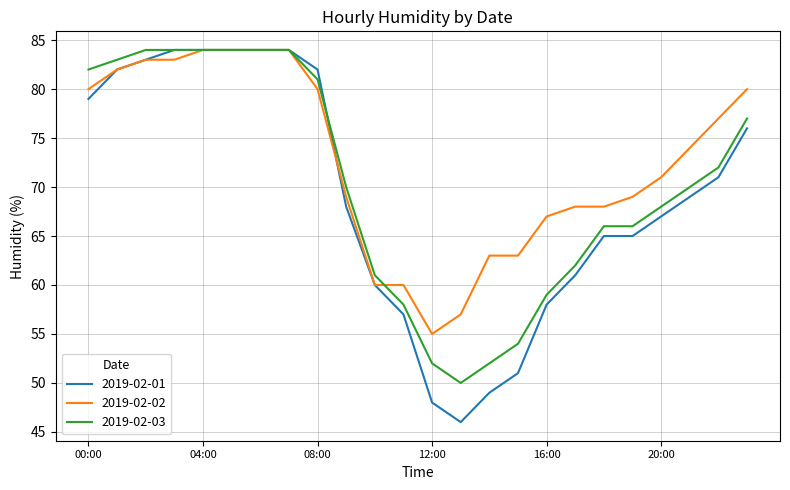

True or false: 2019-02-02 and 2019-02-03 cross at least once.

True